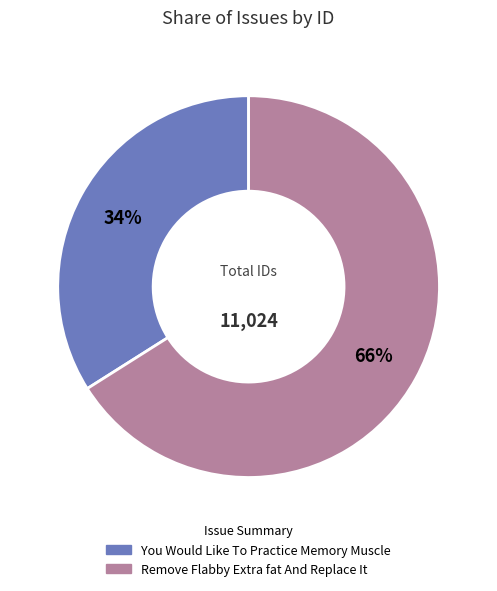

True or false: You Would Like To Practice Memory Muscle accounts for 44% of the total.

False